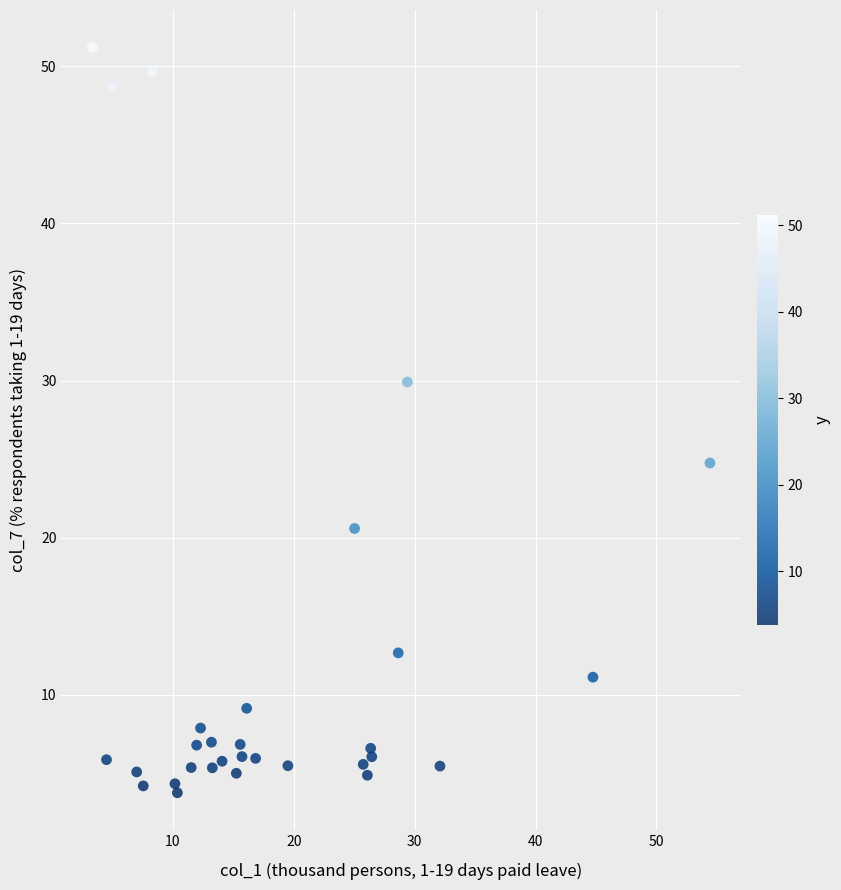

What is the range of Y values (max minus min)?

47.4